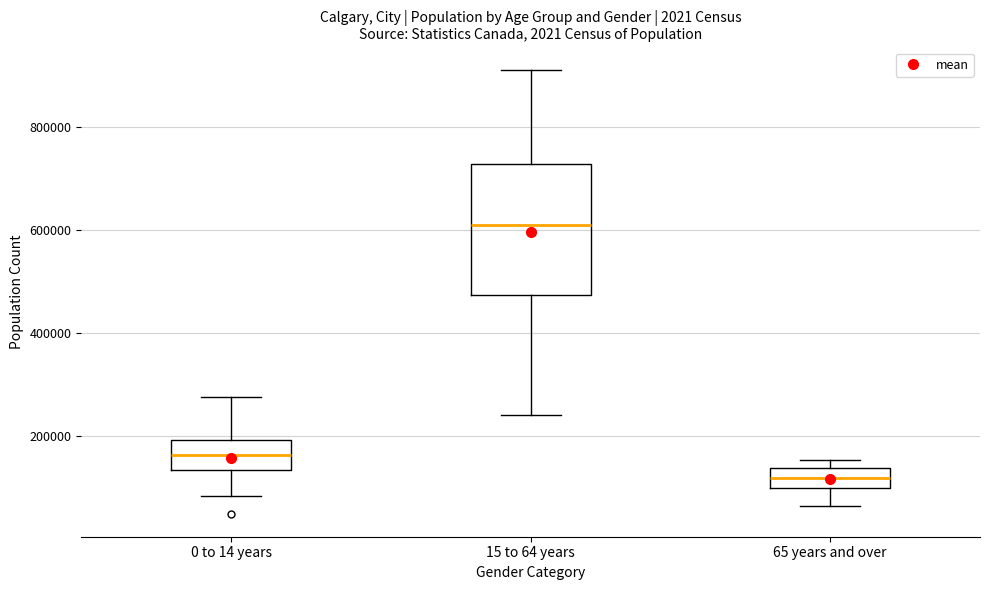

Reading left to right, transcribe this box plot: for each box, give where its median line is, the range the box spans, and where its two whiskers end, as read against the y-axis. The values are not printed on the chart, so give them approximately, as read against the axis.

0 to 14 years: median 160000, box 140000 to 200000, whiskers 80000 to 280000
15 to 64 years: median 600000, box 480000 to 720000, whiskers 240000 to 920000
65 years and over: median 120000, box 100000 to 140000, whiskers 60000 to 160000